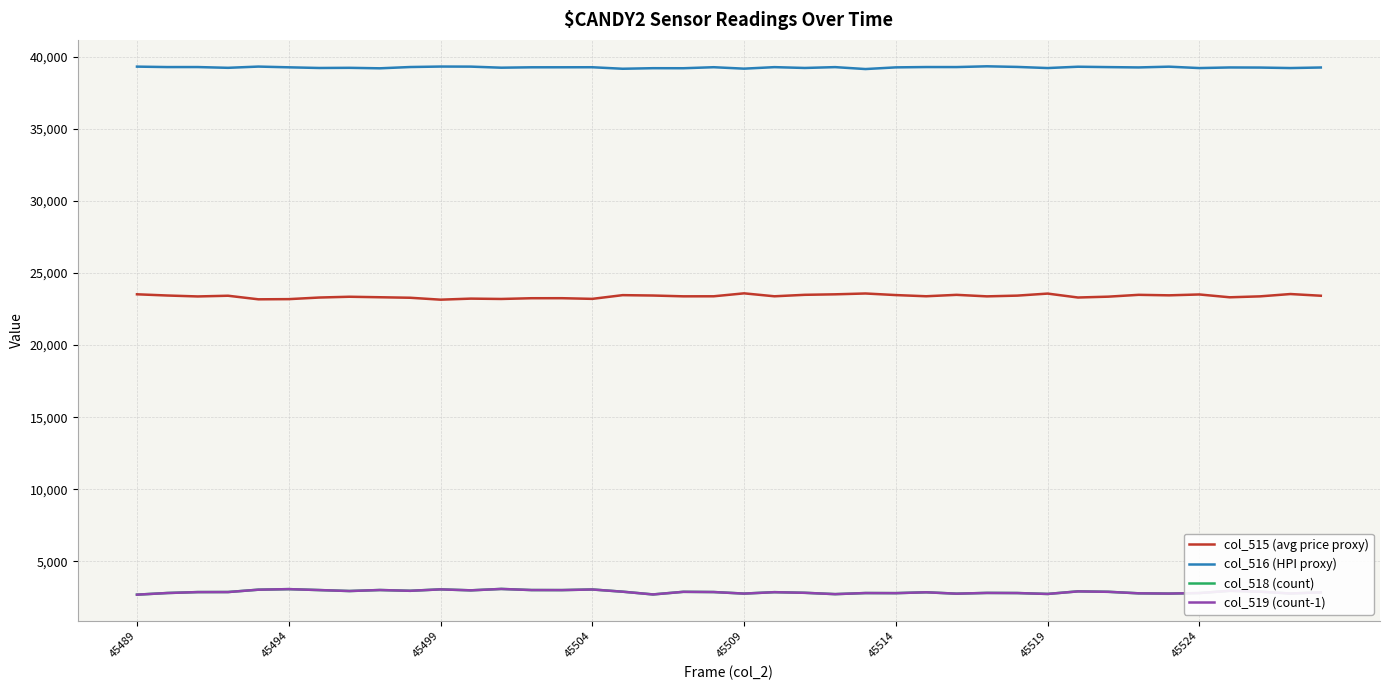

What is the lowest value of the col_516 (HPI proxy) series?

39152